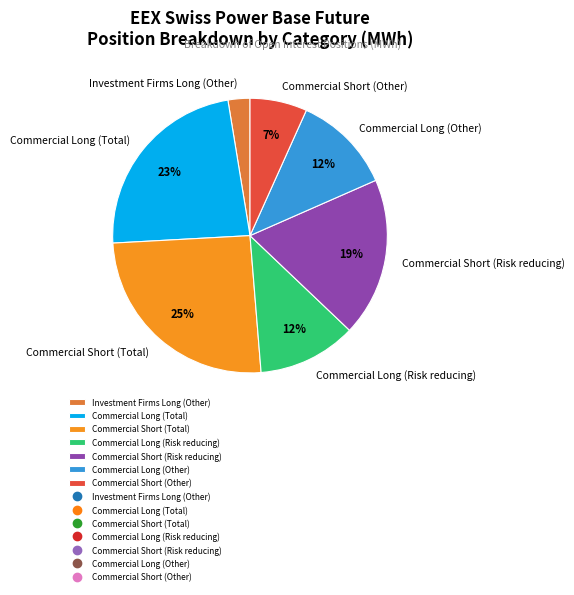

Approximately how many times larger is the value at Commercial Short (Other) compared to Commercial Long (Other)?

0.6